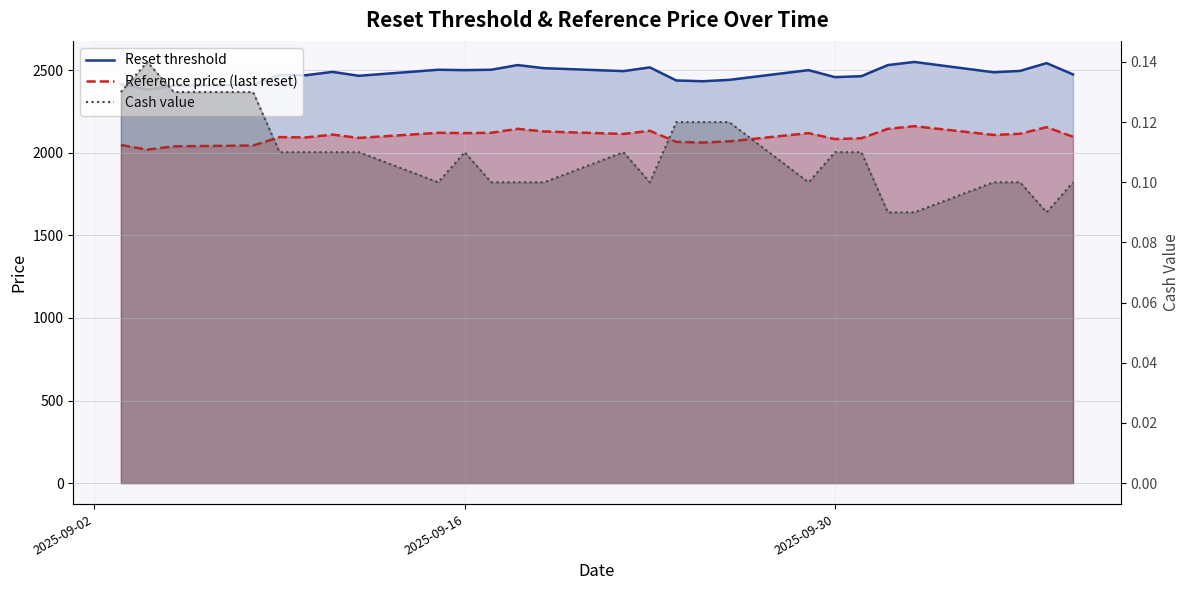

What are all the series names shown in the legend?

Reset threshold, Reference price (last reset), Cash value